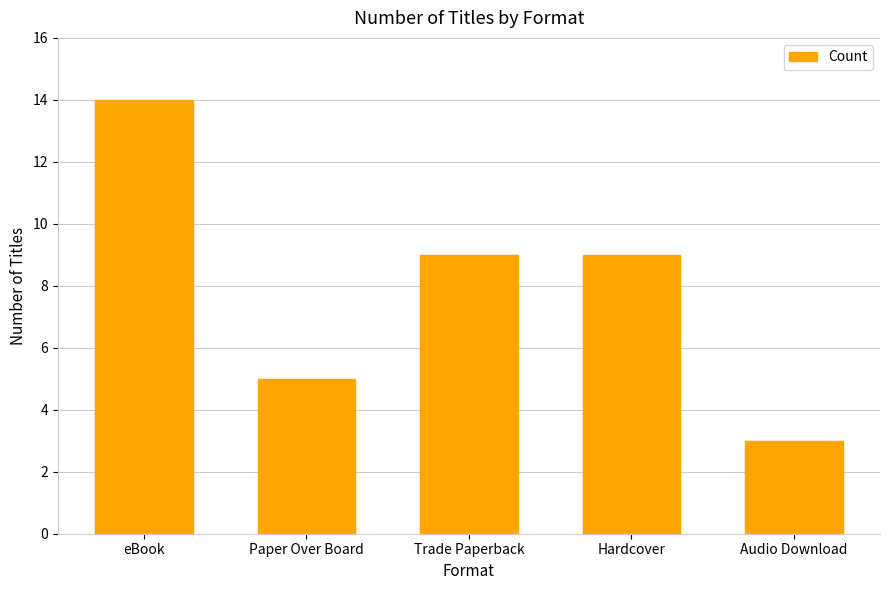

What position from the right is eBook?

5